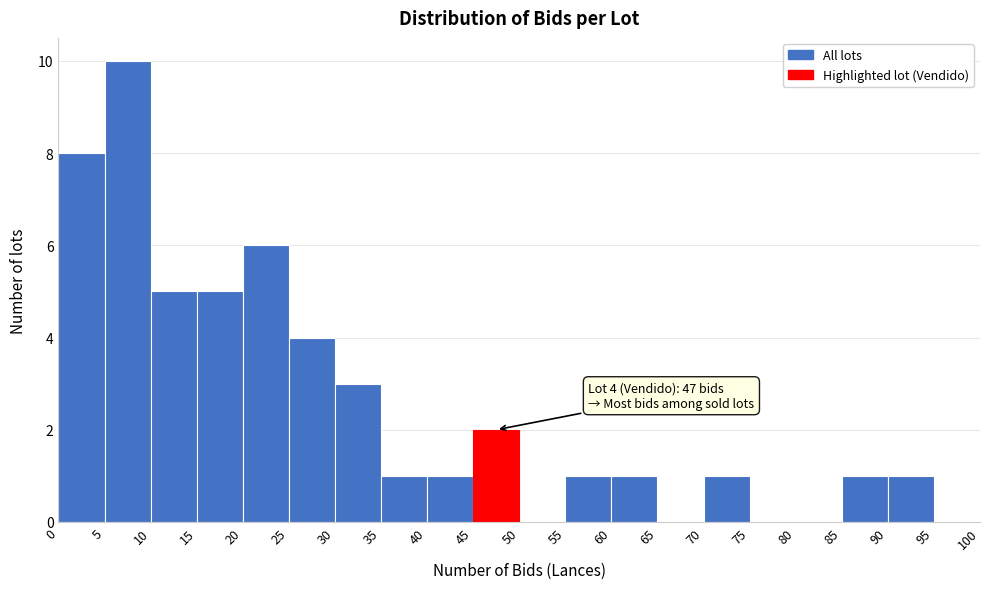

Which range on the x-axis has the tallest bar?

5 to 10